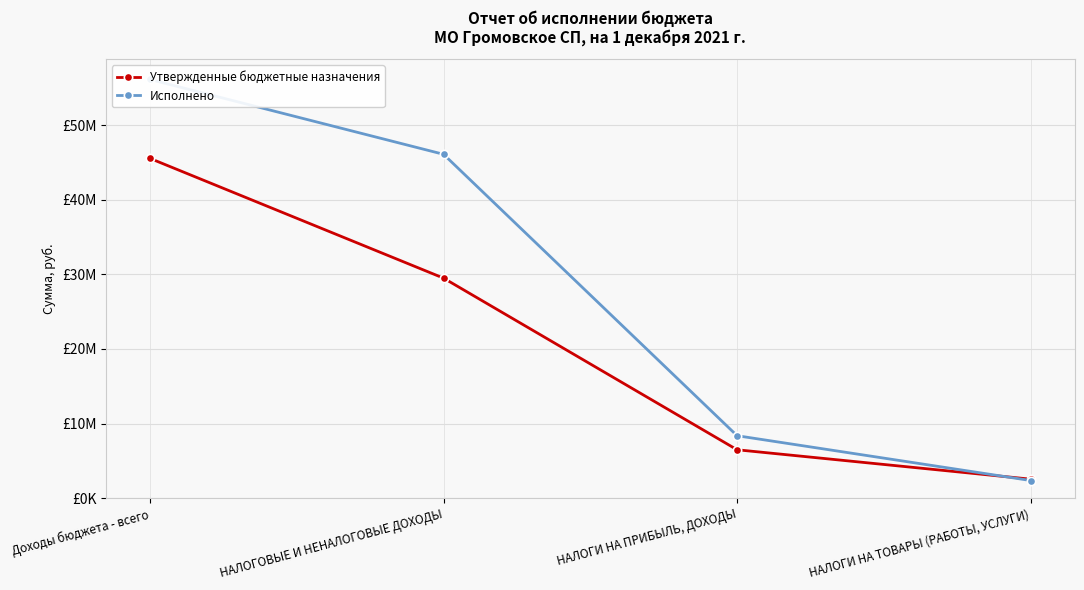

What is the value of the Утвержденные бюджетные назначения point at the 3rd from the left?

6500000.0